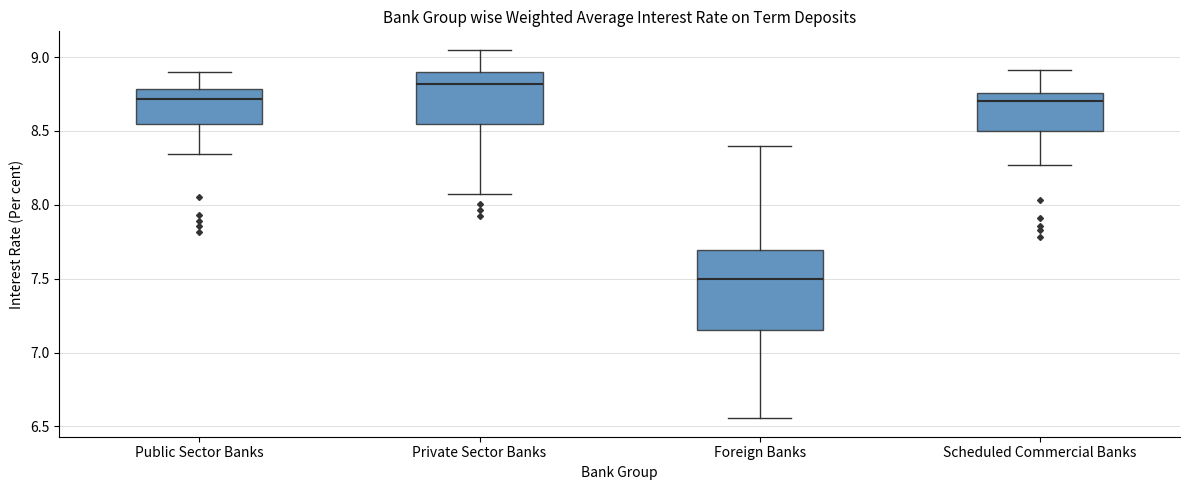

Reading left to right, read every box against the y-axis: the position of its median line, the range the box covers, and the ends of its whiskers. The values are not printed on the chart, so give them approximately, as read against the axis.

Public Sector Banks: median 8.70, box 8.55 to 8.80, whiskers 8.35 to 8.90
Private Sector Banks: median 8.80, box 8.55 to 8.90, whiskers 8.10 to 9.05
Foreign Banks: median 7.50, box 7.15 to 7.70, whiskers 6.55 to 8.40
Scheduled Commercial Banks: median 8.70, box 8.50 to 8.75, whiskers 8.25 to 8.90